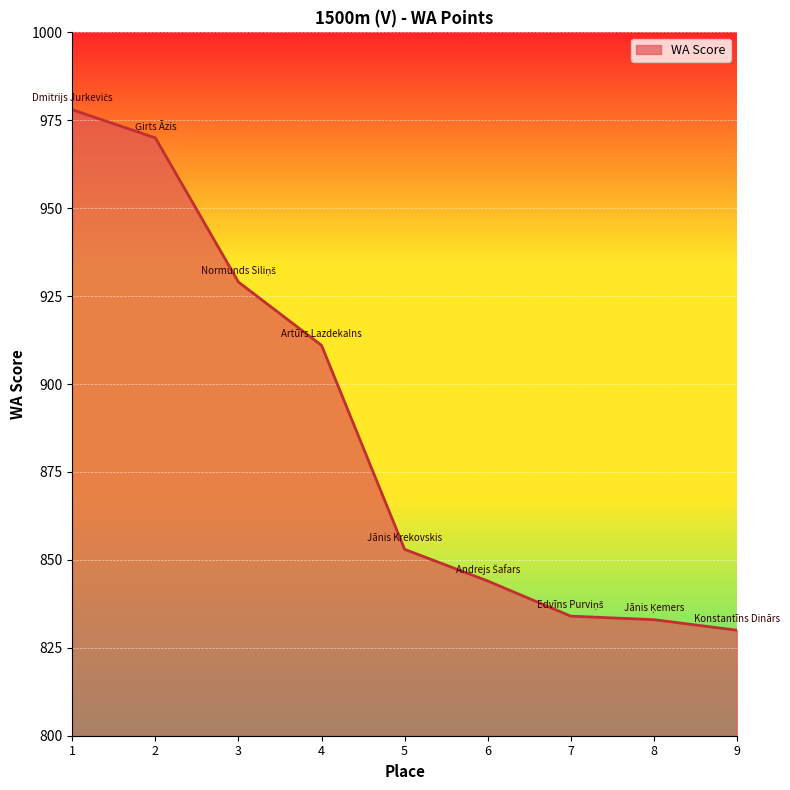

Between 3 and 6, which is larger?

3